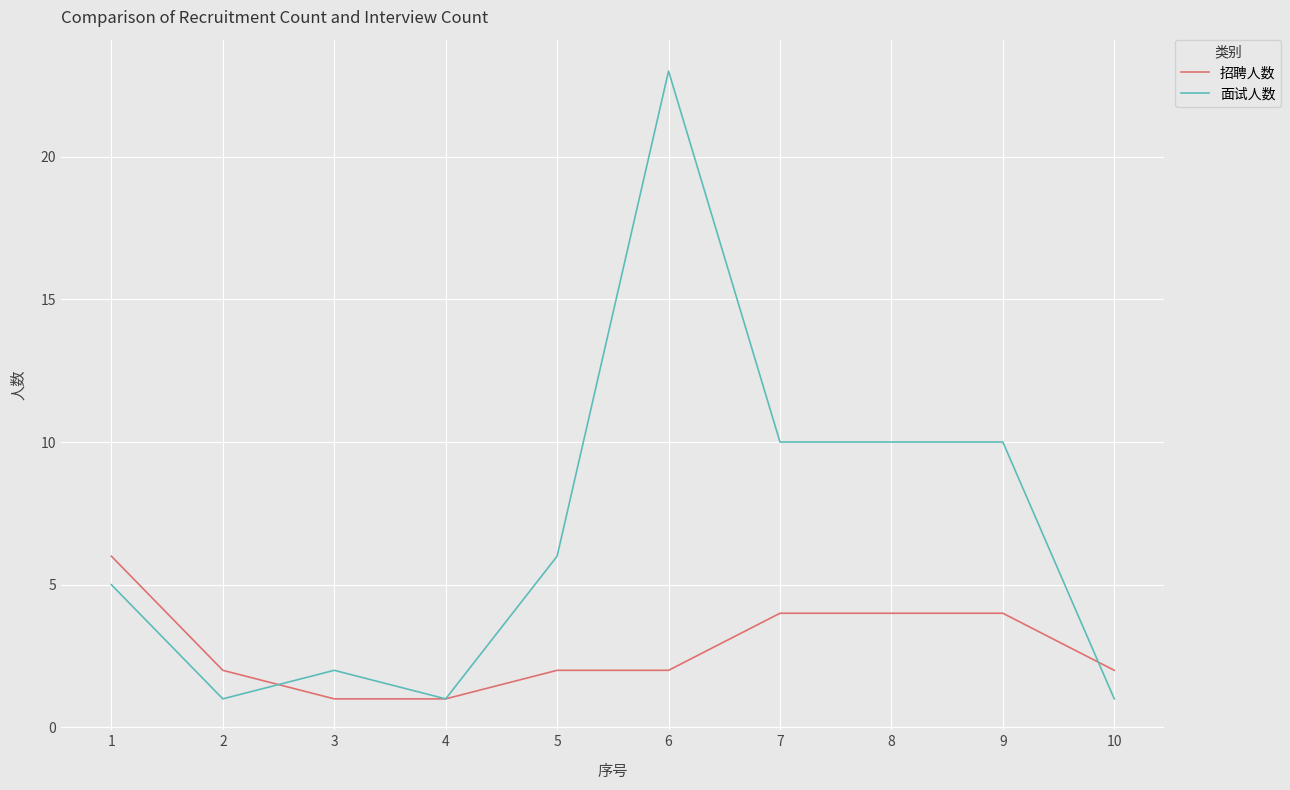

Between which two adjacent categories do 招聘人数 and 面试人数 first intersect?

2 and 3